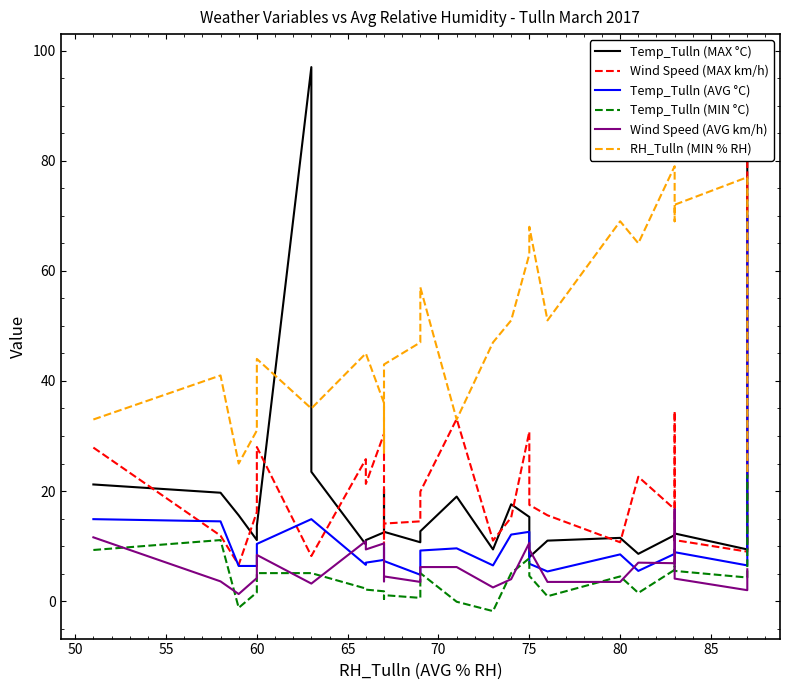

What are all the series names shown in the legend?

Temp_Tulln (MAX °C), Wind Speed (MAX km/h), Temp_Tulln (AVG °C), Temp_Tulln (MIN °C), Wind Speed (AVG km/h), RH_Tulln (MIN % RH)